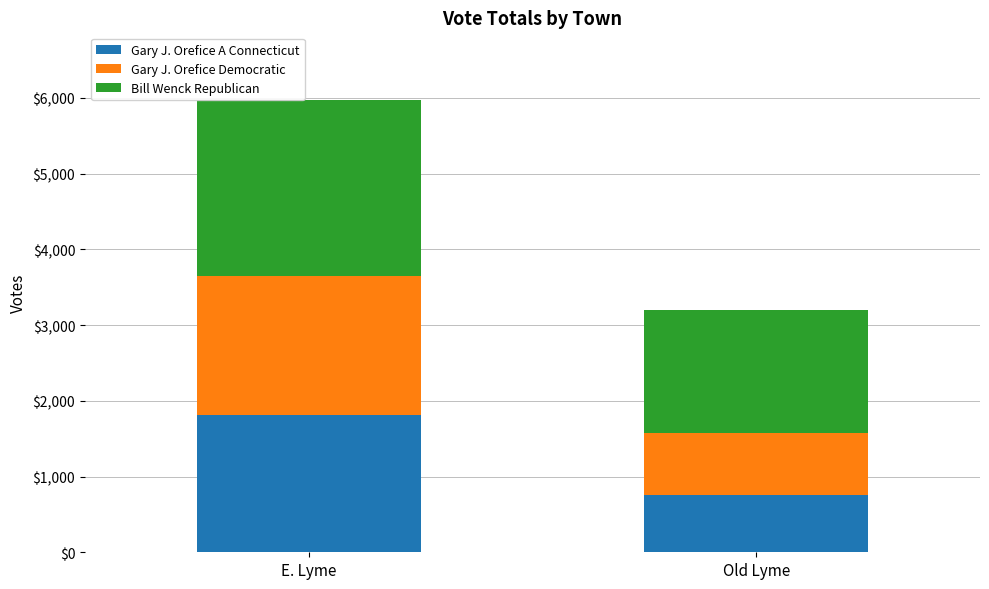

Reading left to right, what are the values for Gary J. Orefice A Connecticut?

1819	755